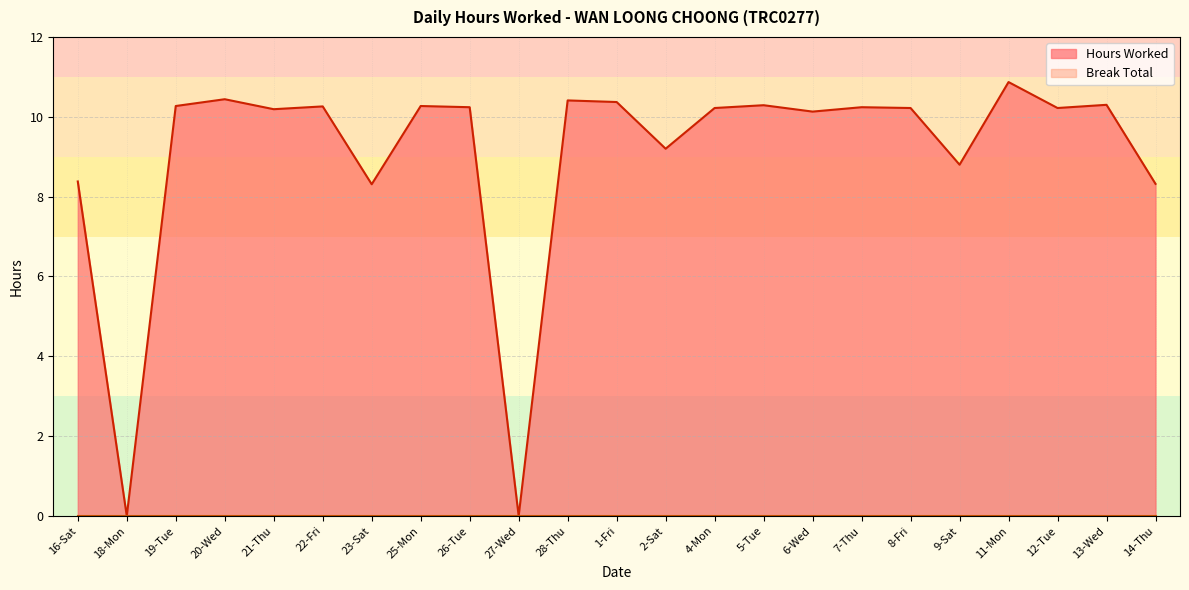

Does the chart display data point markers on the line(s)?

No